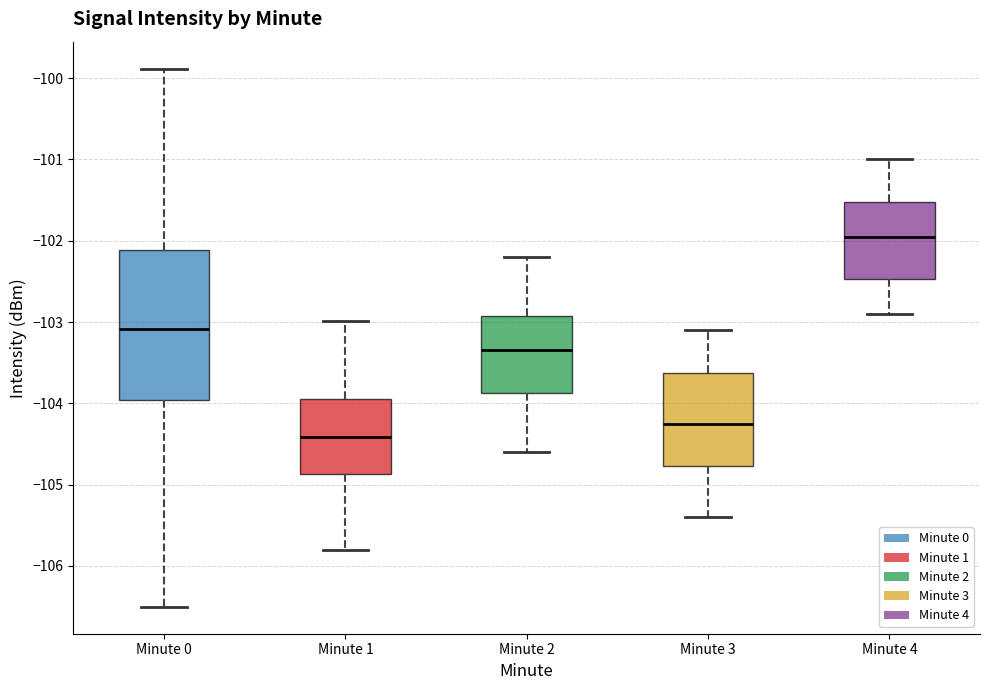

Which box is the tallest, from its lower edge to its upper edge?

Minute 0